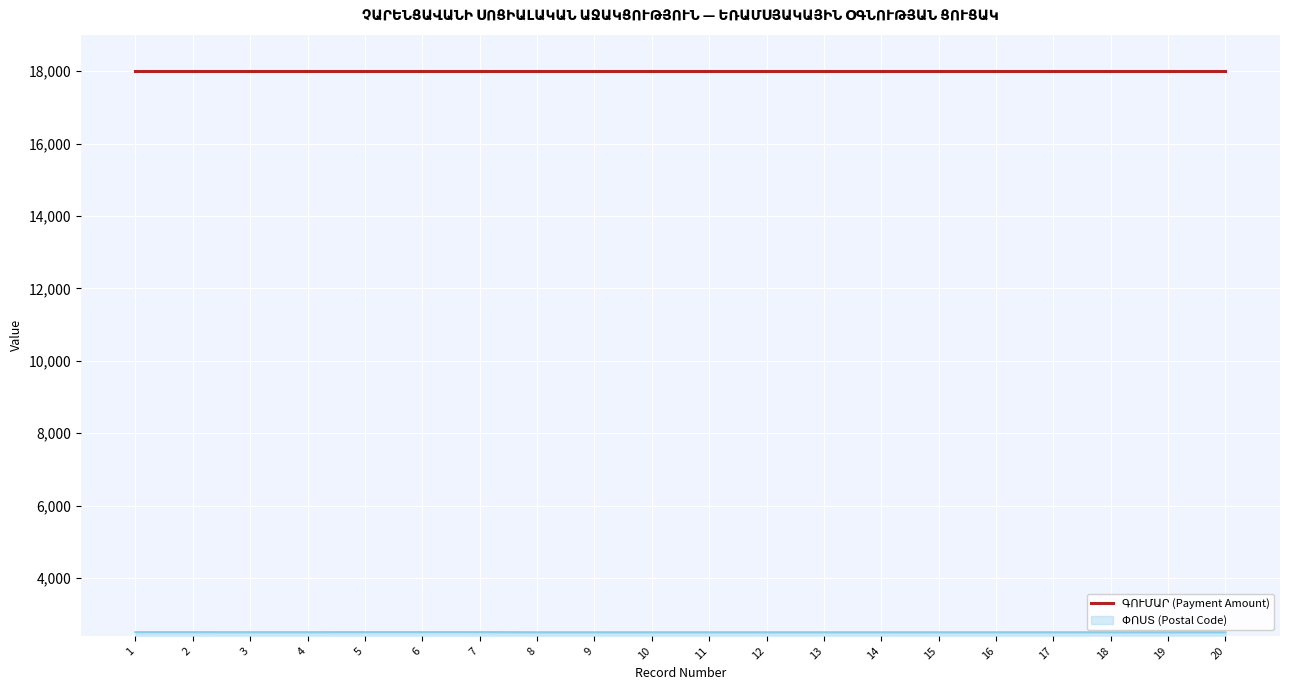

What is the total value across all series at 18?

20501